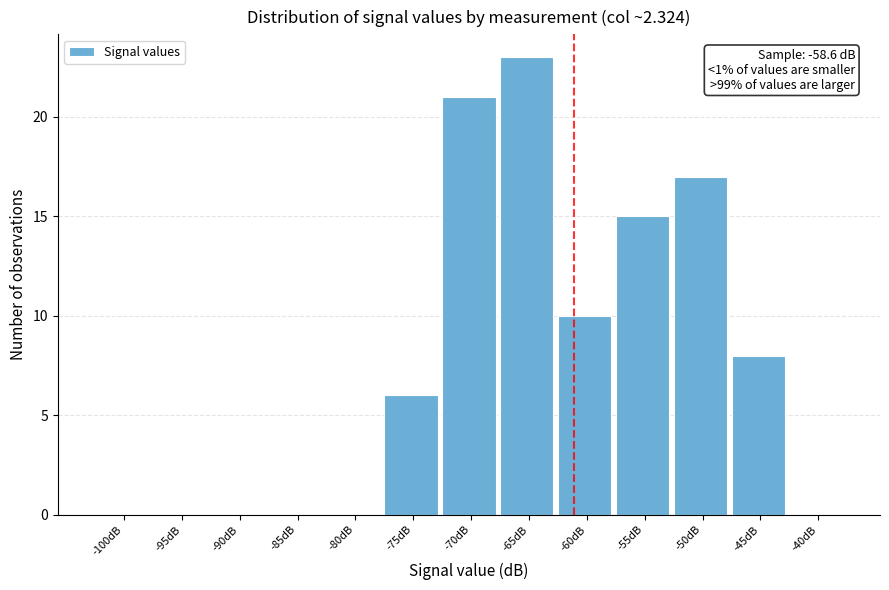

Reading left to right, list all the values displayed in this chart.

-100dB=0	-95dB=0	-90dB=0	-85dB=0	-80dB=0	-75dB=6	-70dB=21	-65dB=23	-60dB=10	-55dB=15	-50dB=17	-45dB=8	-40dB=0